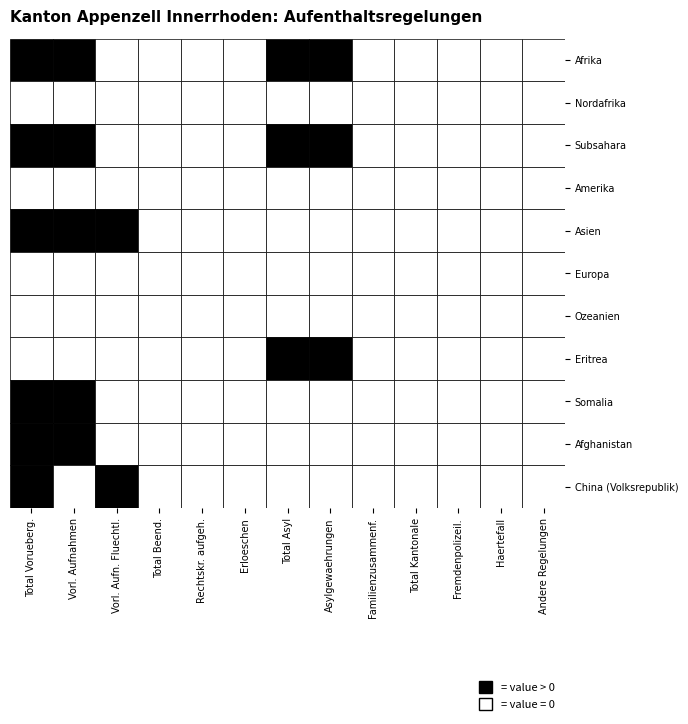

The value of Subsahara at 6 is 1. True or false?

False